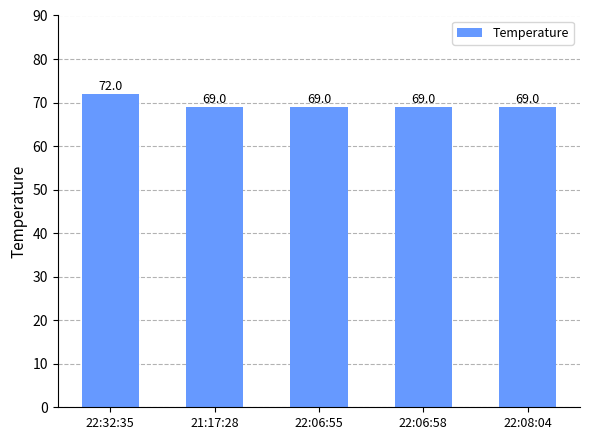

Which has a higher value, 22:32:35 or 22:06:55?

22:32:35